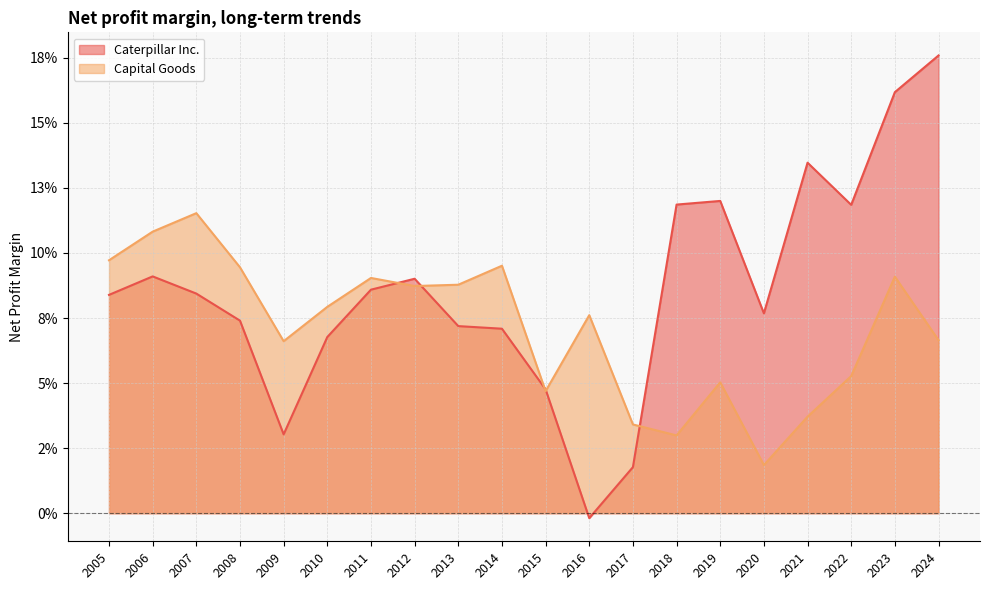

True or false: Capital Goods has more than 0 interior local peaks.

True